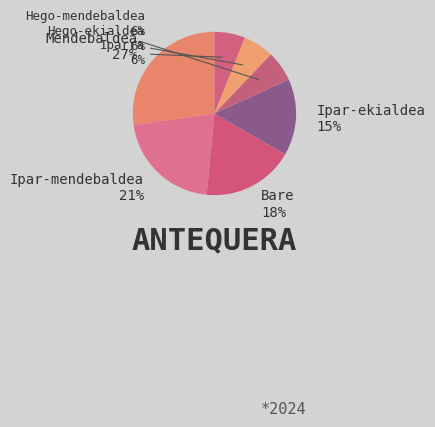

What is the largest slice in the pie chart?

Mendebaldea